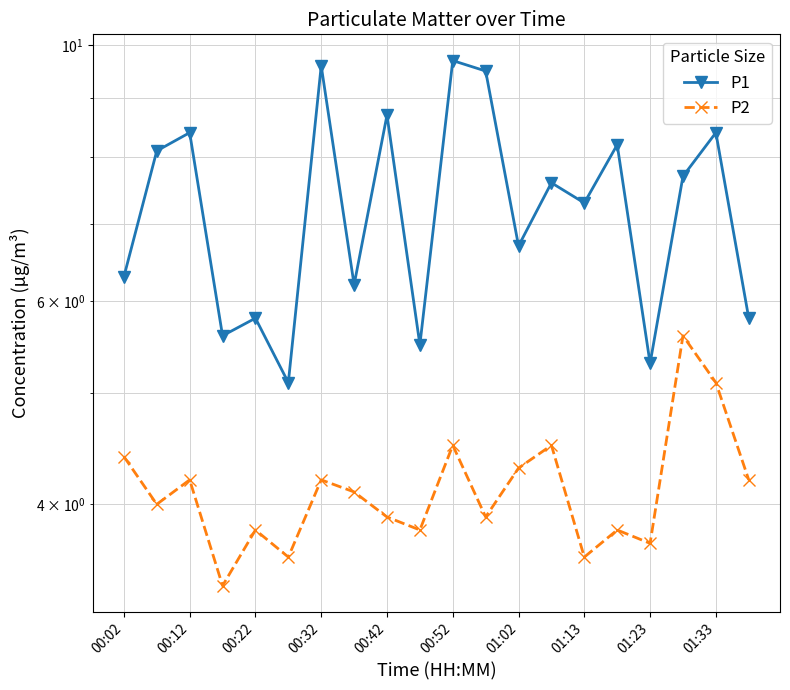

How many values in the P2 series exceed 4?

10